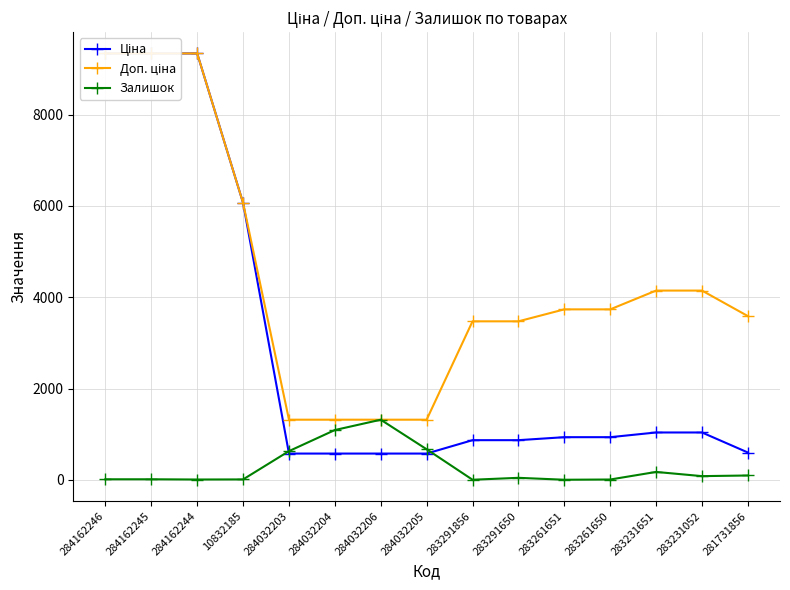

True or false: Ціна has more than 0 interior local peaks.

False